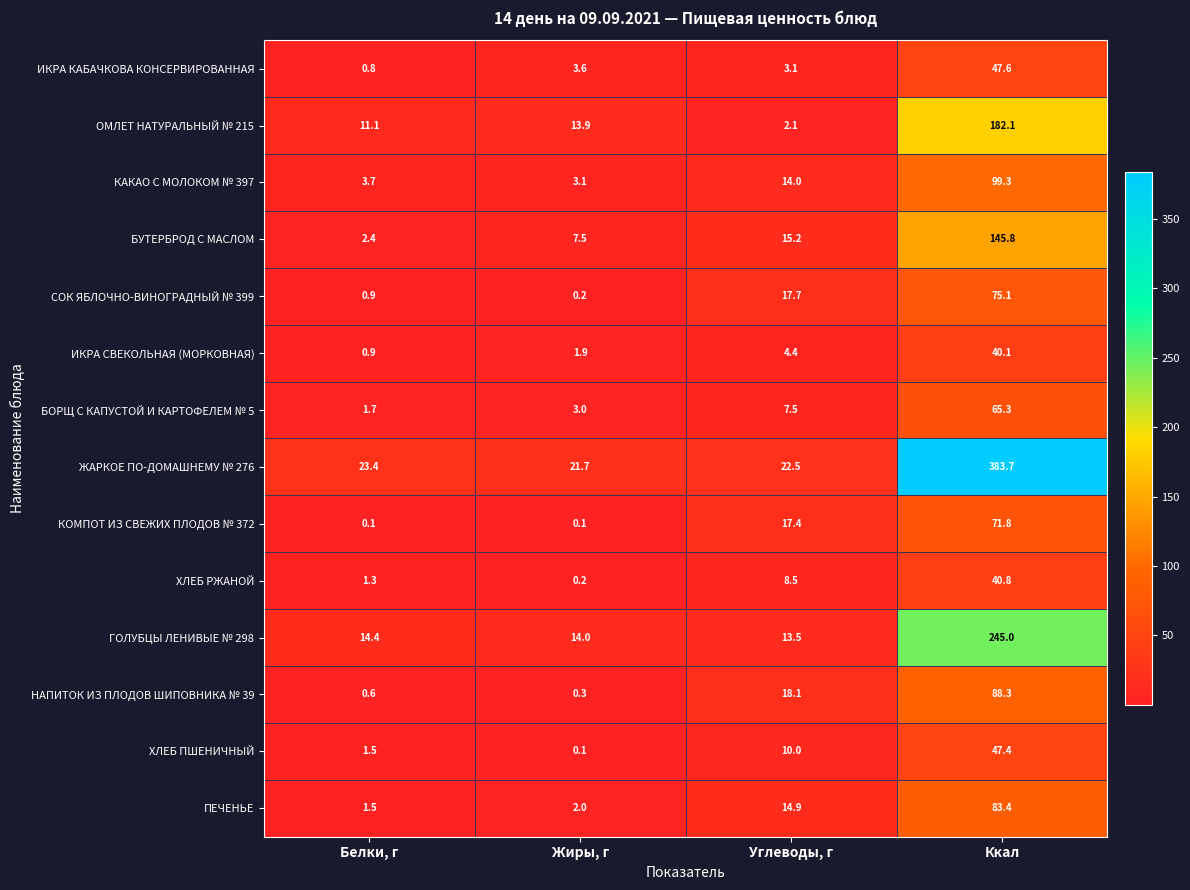

Which series has the widest spread of values?

ЖАРКОЕ ПО-ДОМАШНЕМУ № 276